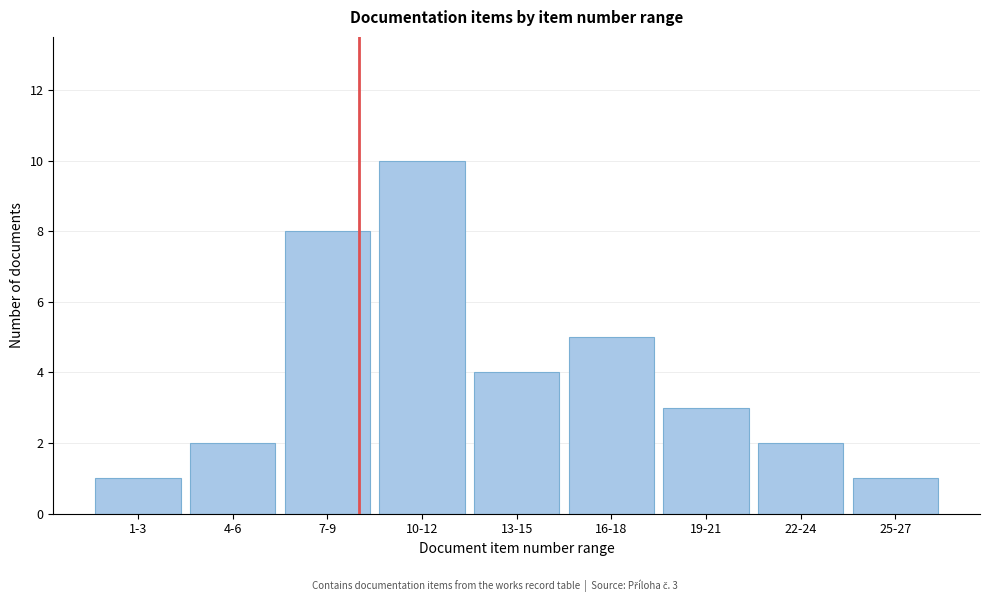

Reading left to right, what are all the values shown in this chart?

1	2	8	10	4	5	3	2	1